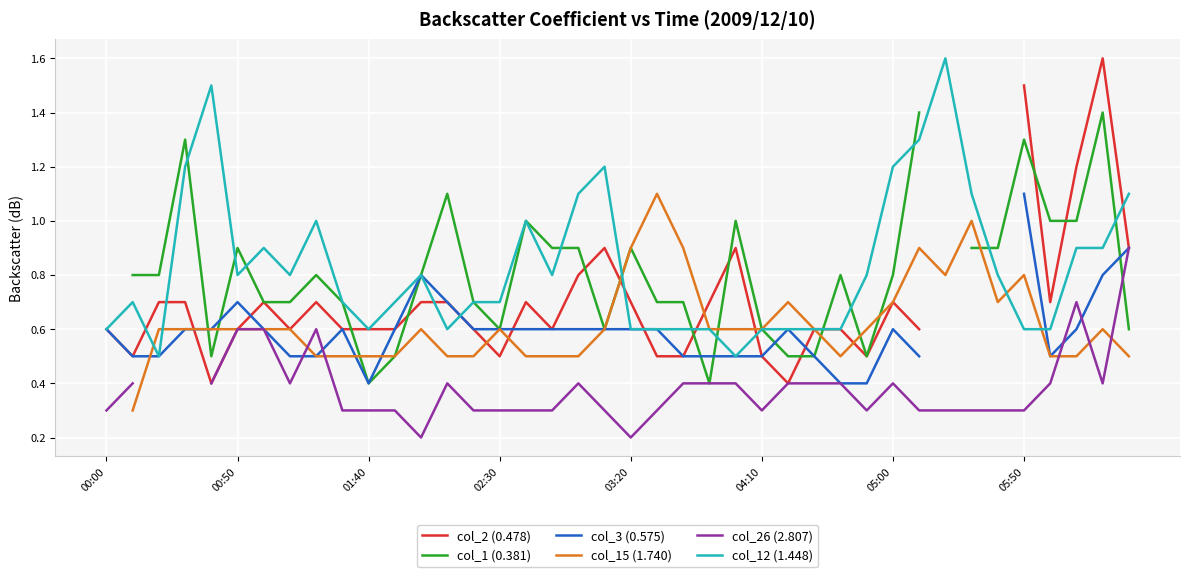

True or false: col_1 (0.381) and col_15 (1.740) intersect in this chart.

True